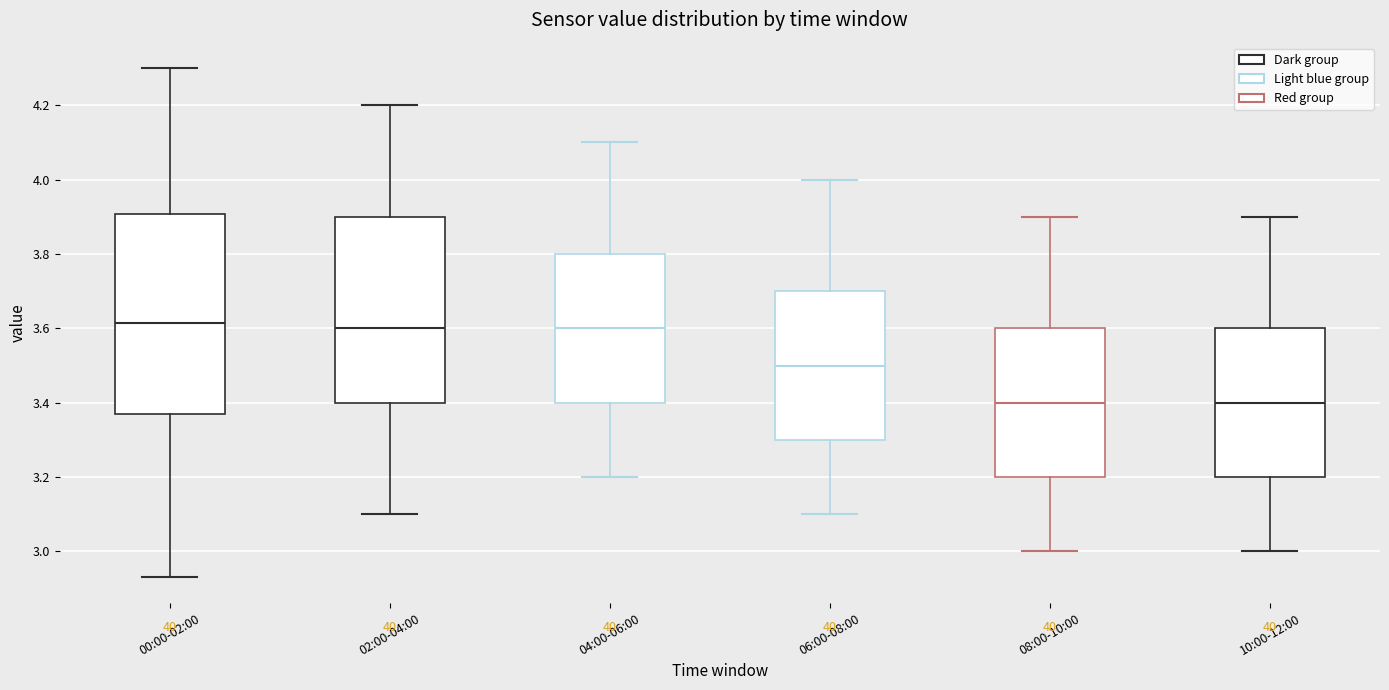

Which box is the tallest, from its lower edge to its upper edge?

00:00-02:00